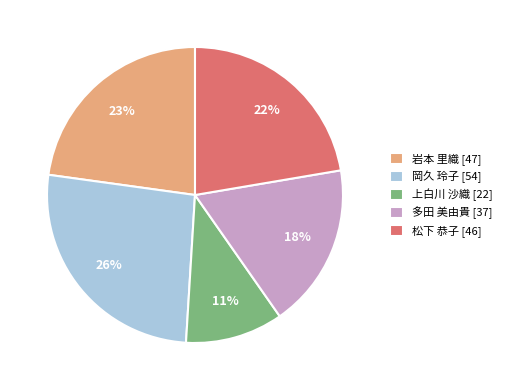

Count the number of slices in the pie.

5